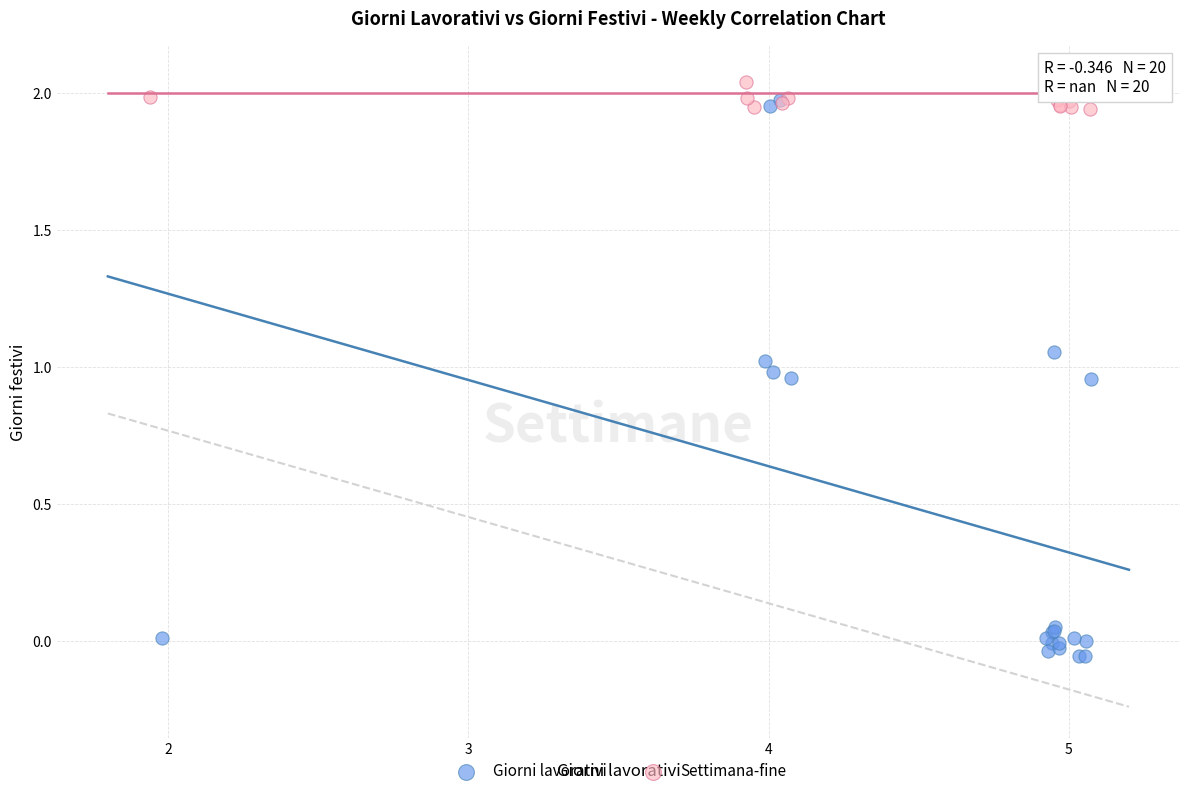

Which series has the largest Y range (max minus min)?

Giorni lavorativi